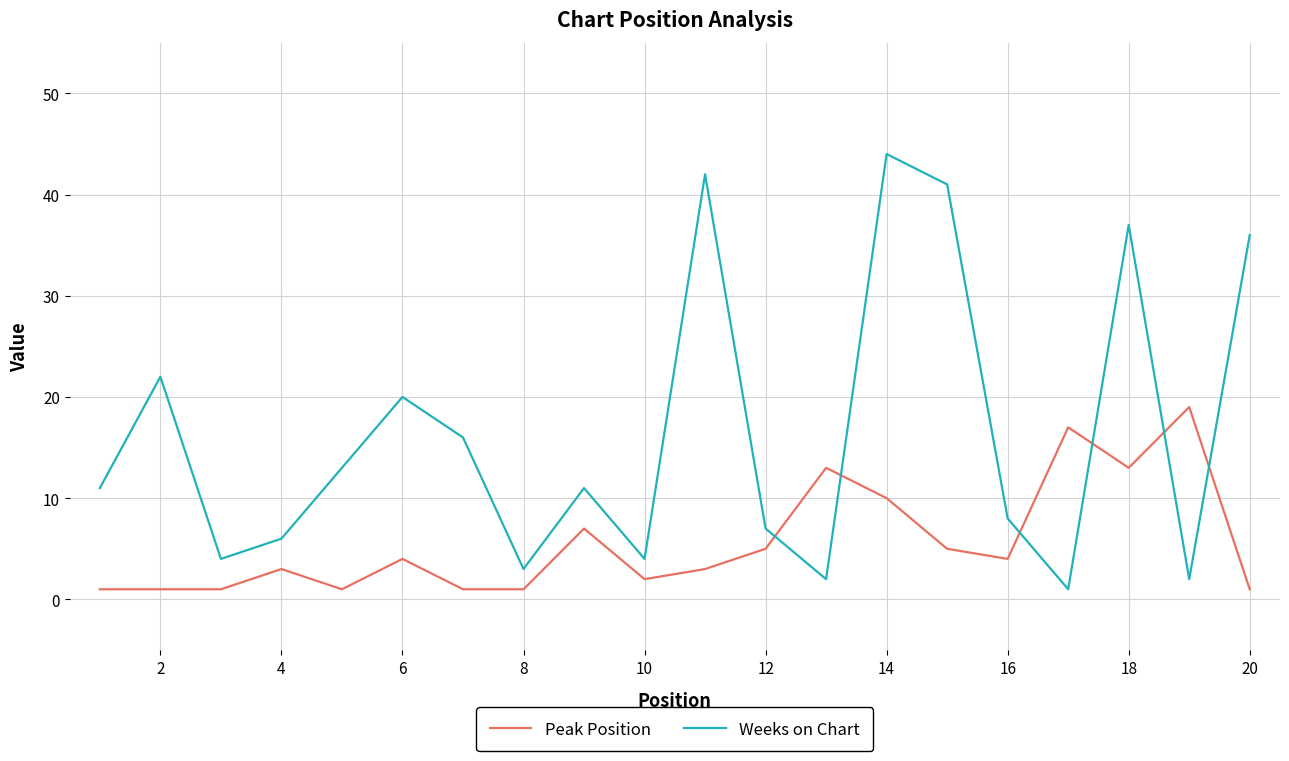

What is the maximum value for Peak Position?

19